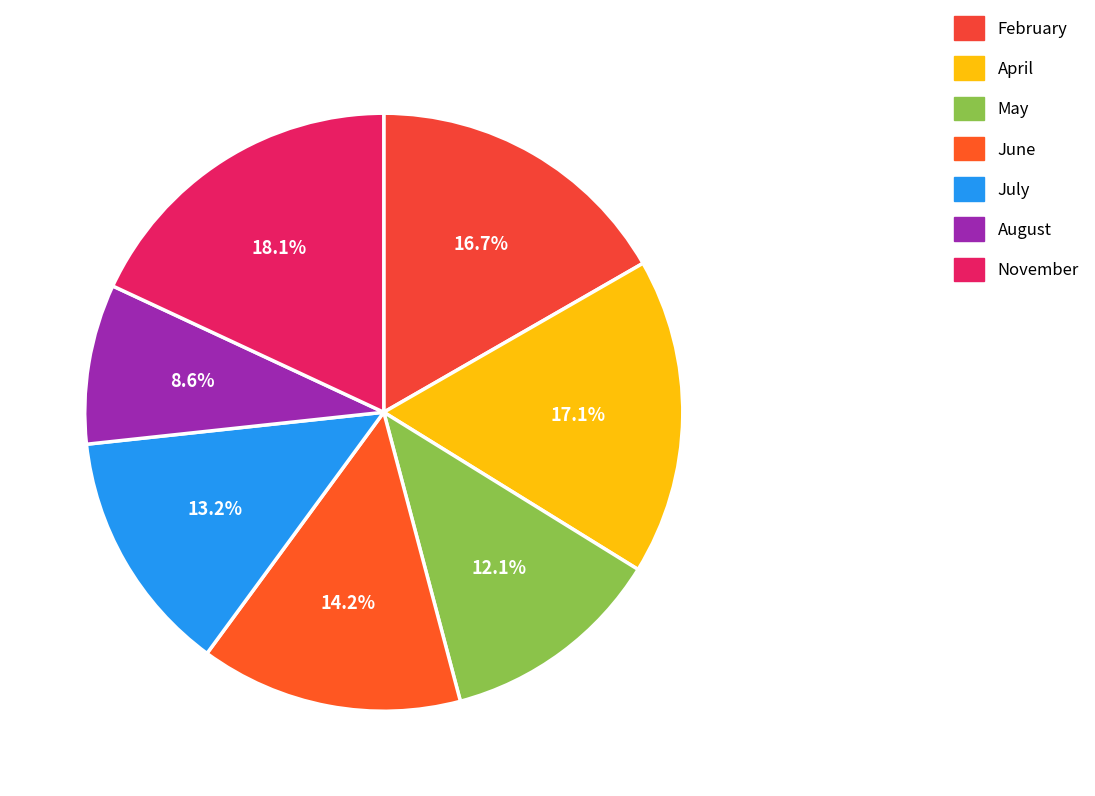

Is there a majority slice in this chart?

No